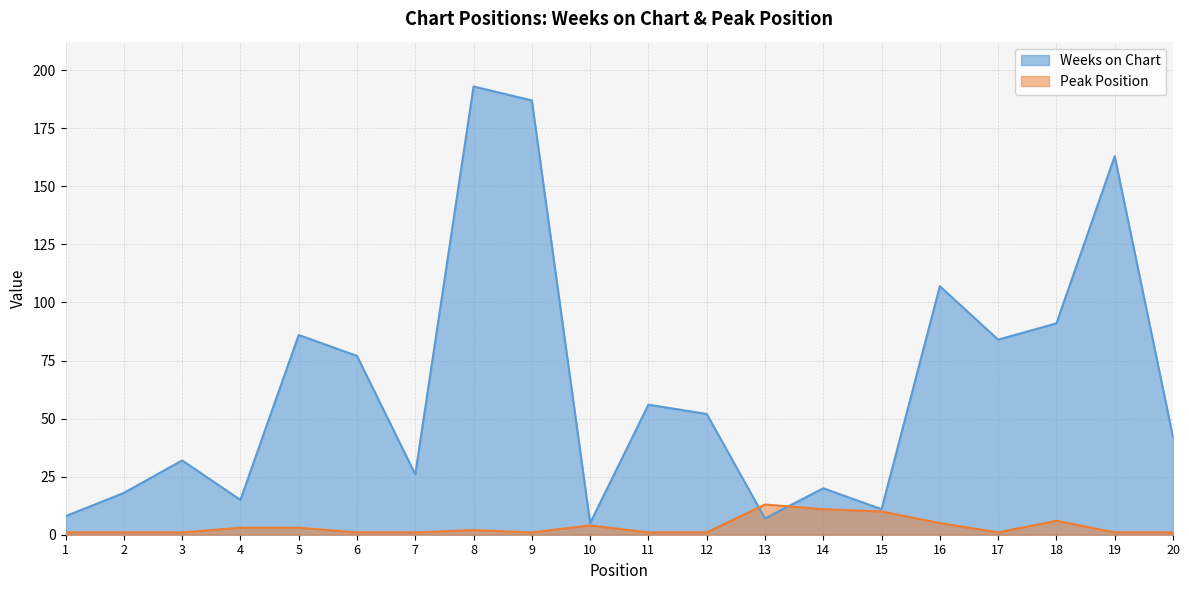

List the series in order of their peak value, lowest first.

Peak Position, Weeks on Chart